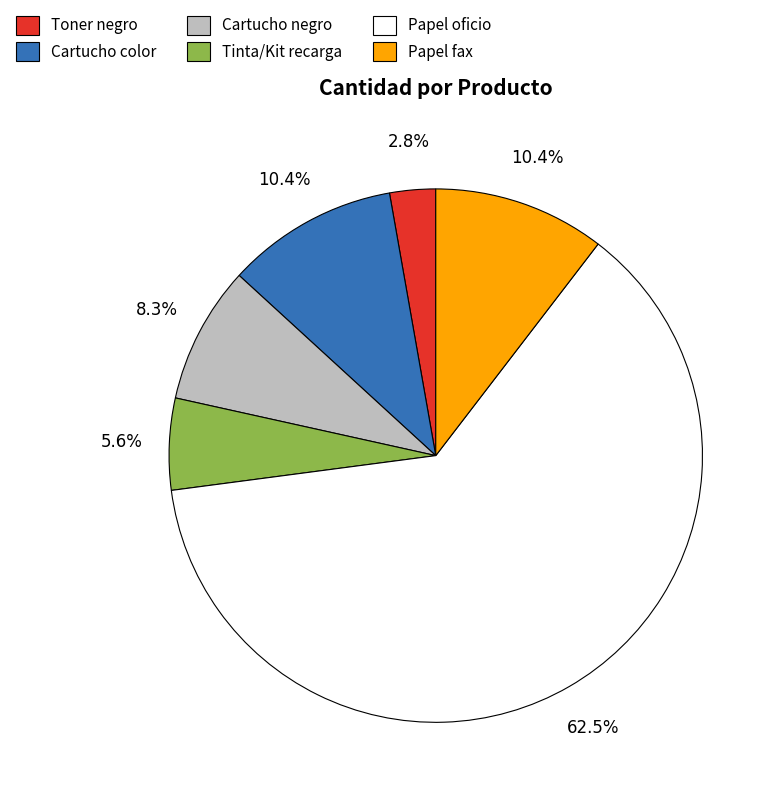

What is the majority slice?

Papel oficio